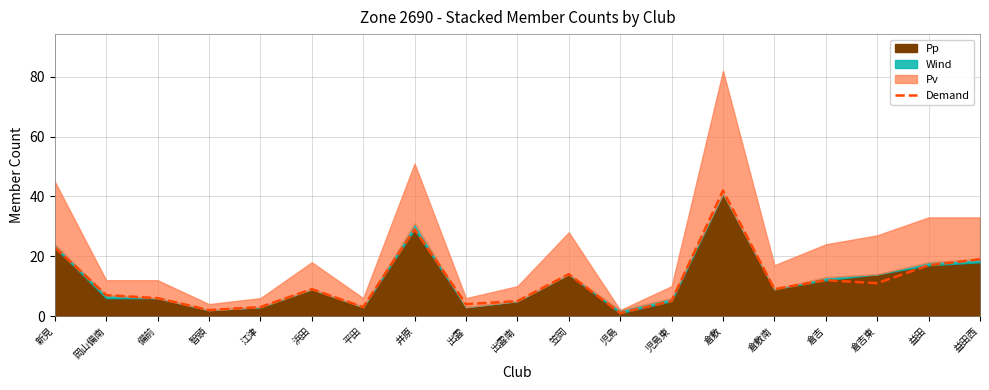

Reading right to left, extract all data points from this chart.

益田西=19	益田=17	倉吉東=11	倉吉=12	倉敷南=9	倉敷=42	児島東=5	児島=1	笠岡=14	出雲南=5	出雲=4	井原=29	平田=3	浜田=9	江津=3	智頭=2	備前=6	岡山備南=7	新見=23